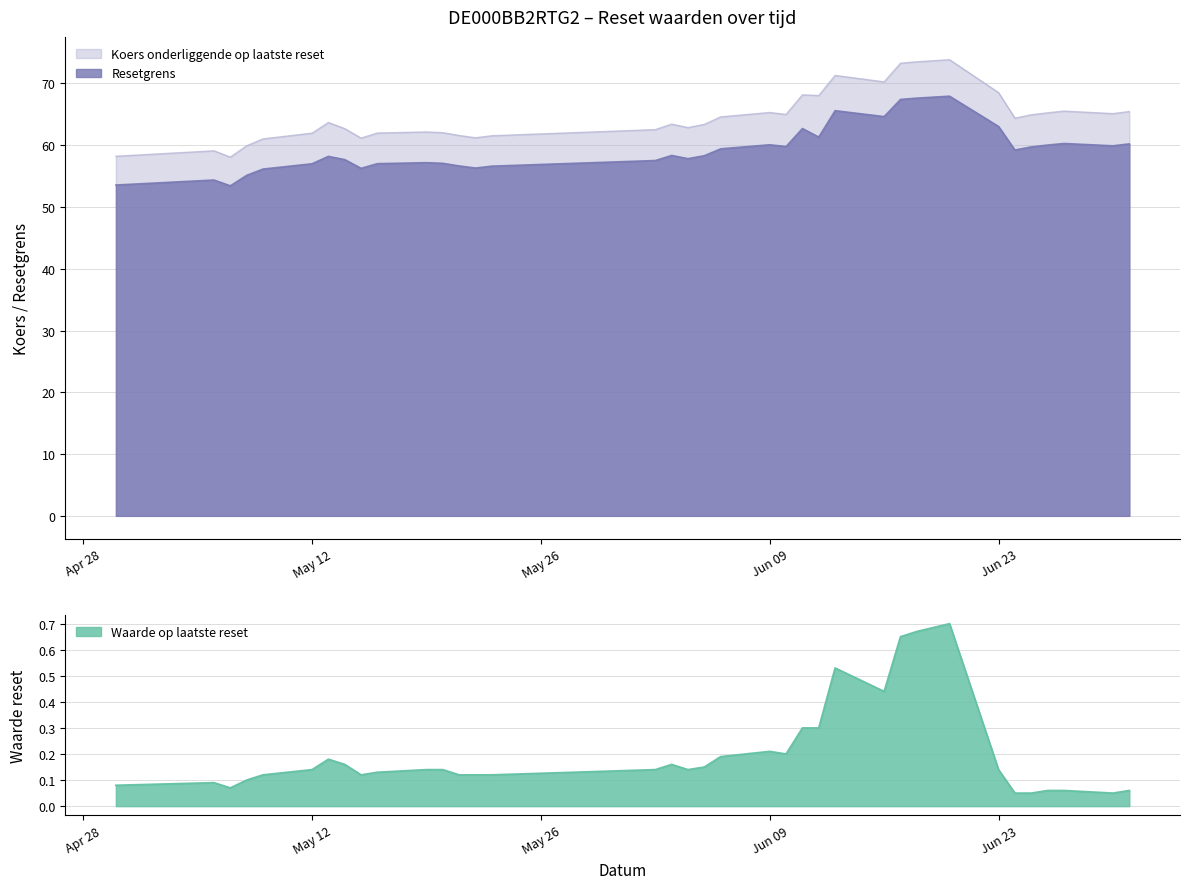

At which category is the sum across all series the highest?

2025-06-20